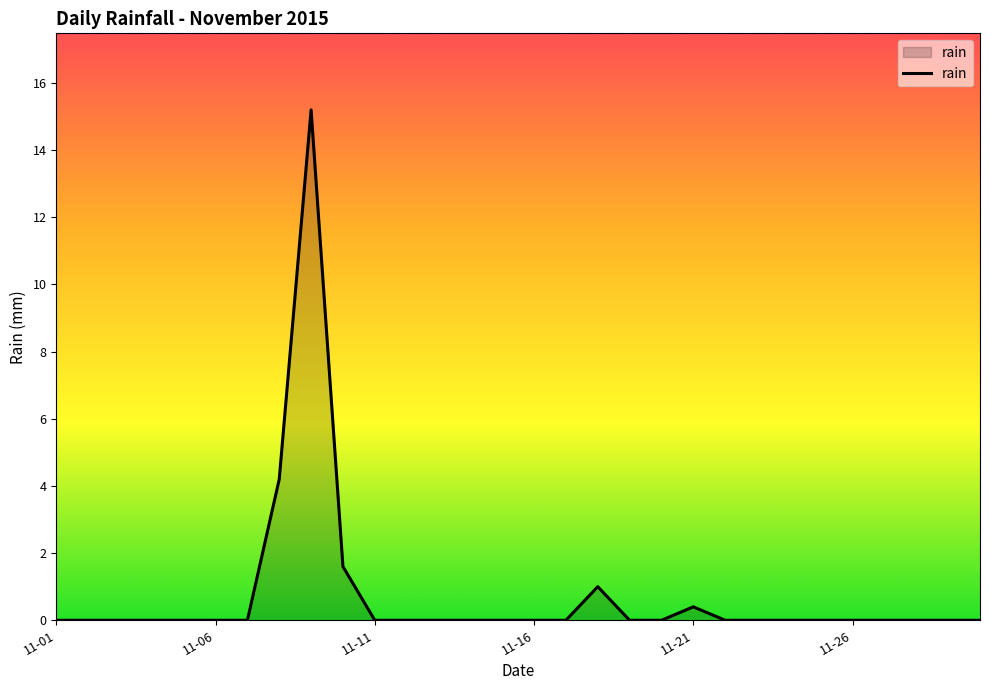

What is the difference between the maximum and minimum values?

15.2